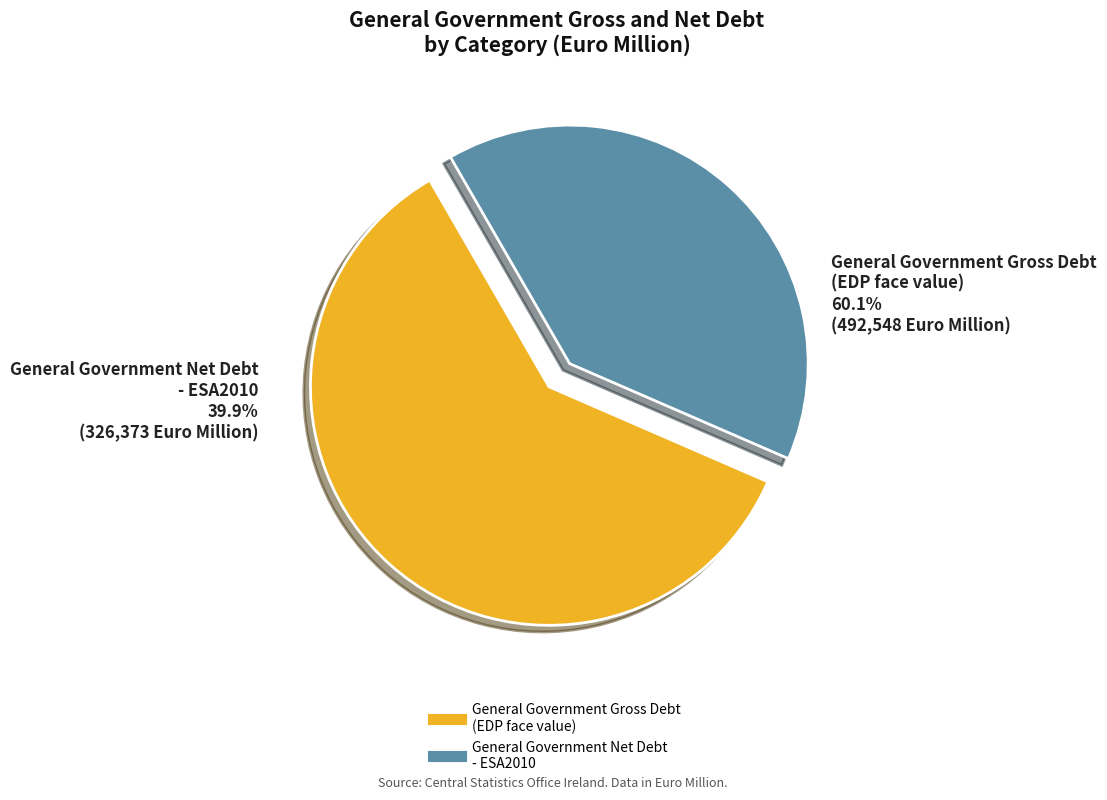

Is there a majority slice in this chart?

Yes